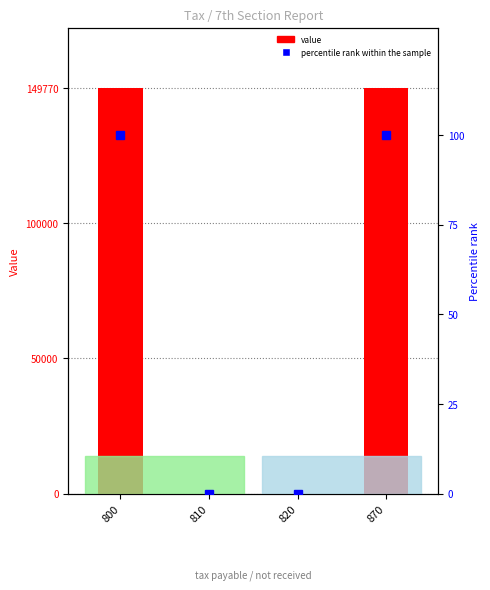

What are all the series names shown in the legend?

value, percentile rank within the sample